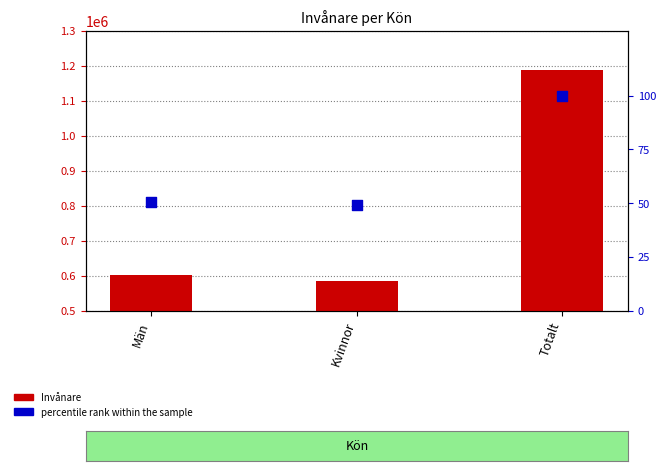

Which series contains the lowest Y value?

percentile rank within the sample